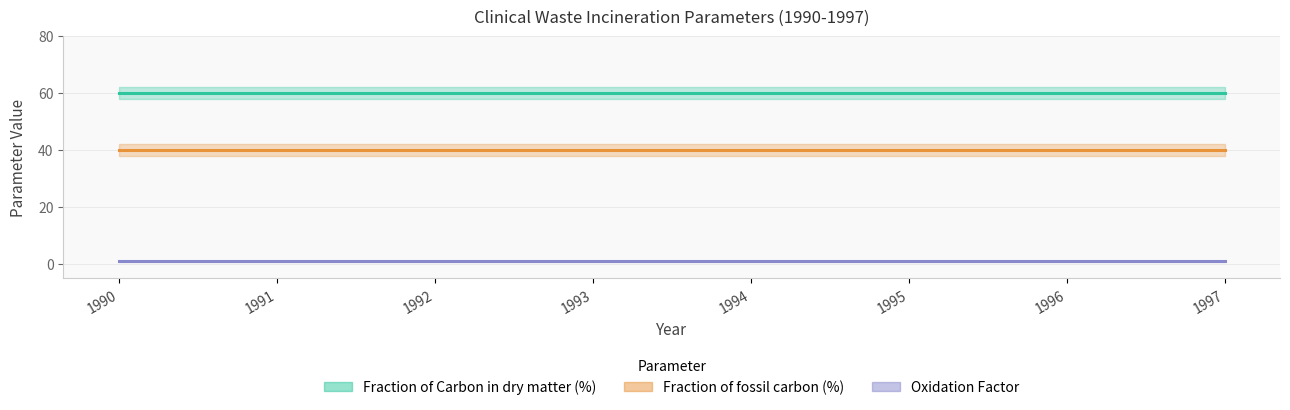

Which category has the highest value across all series?

1990